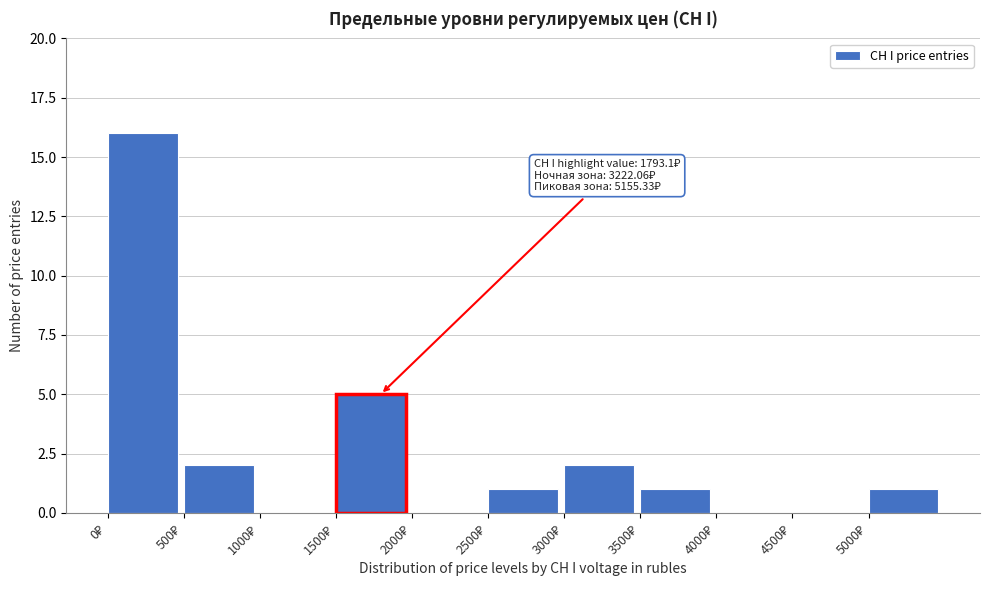

Over which range of the x-axis is the bar tallest?

0 to 500